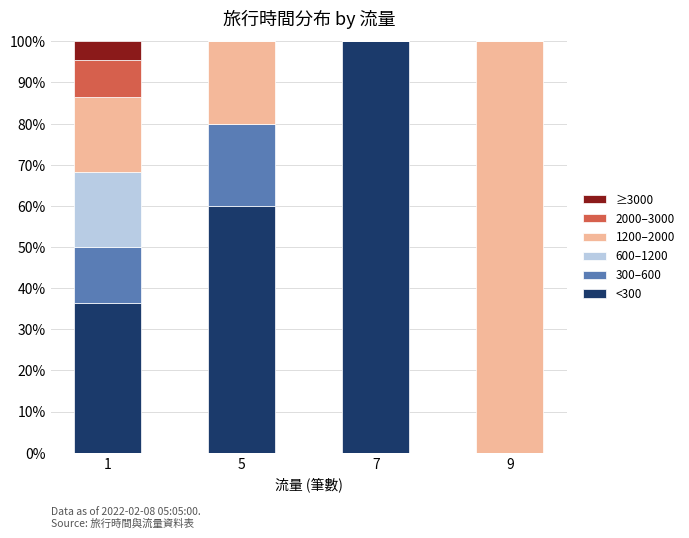

What is the total value across all series at 5?

100.0